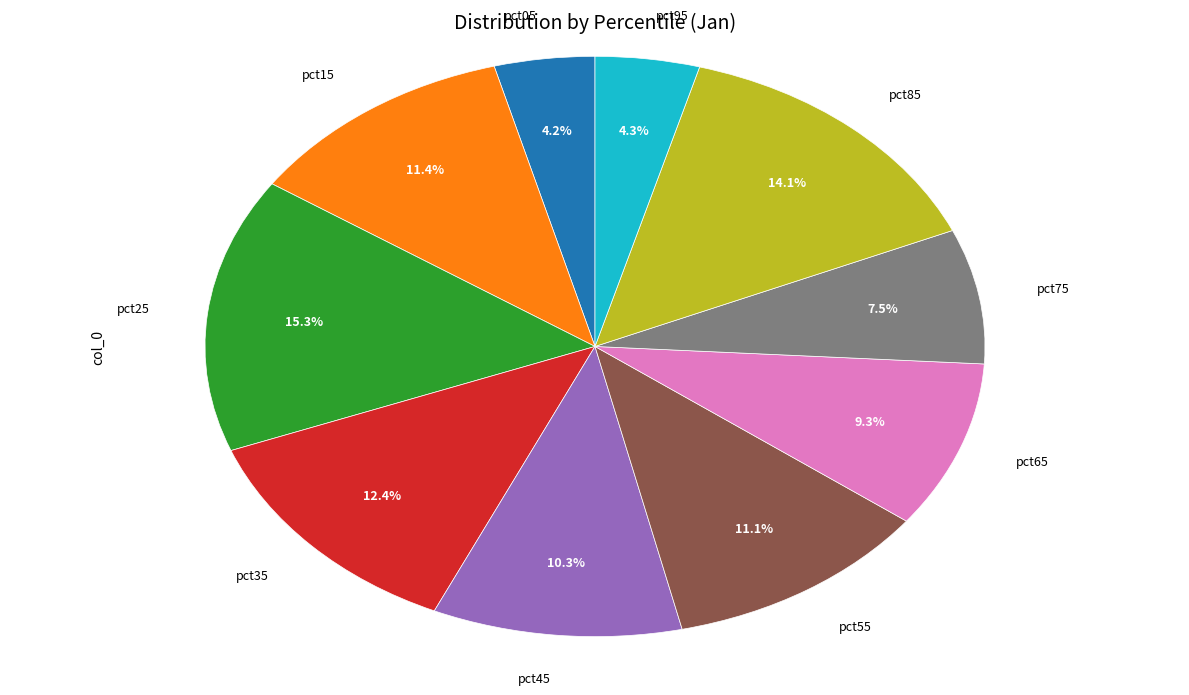

Is there any slice that represents more than half of the pie?

No